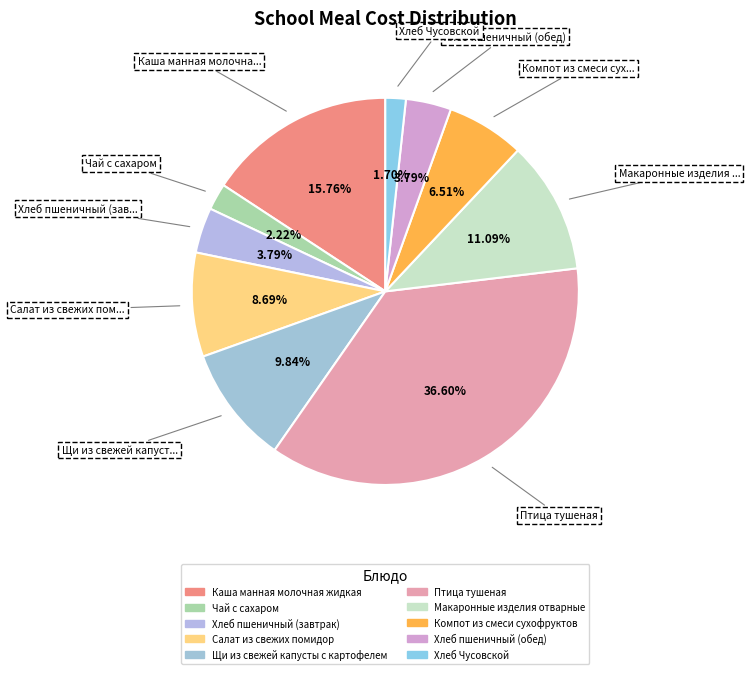

The Компот из смеси сухофруктов slice represents 12% of the pie. True or false?

False